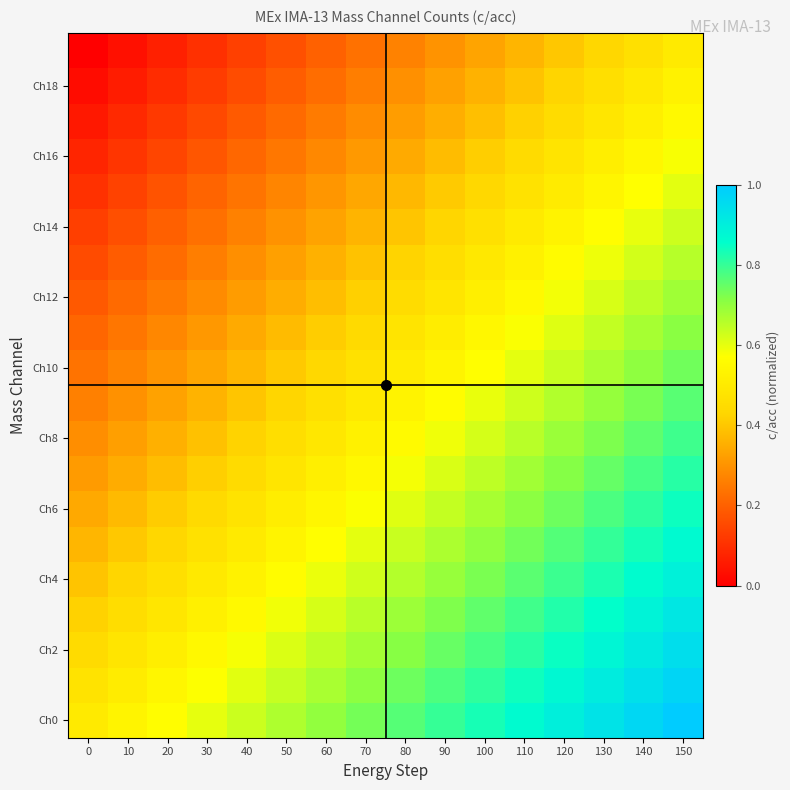

At how many categories does at least one series exceed 0?

16